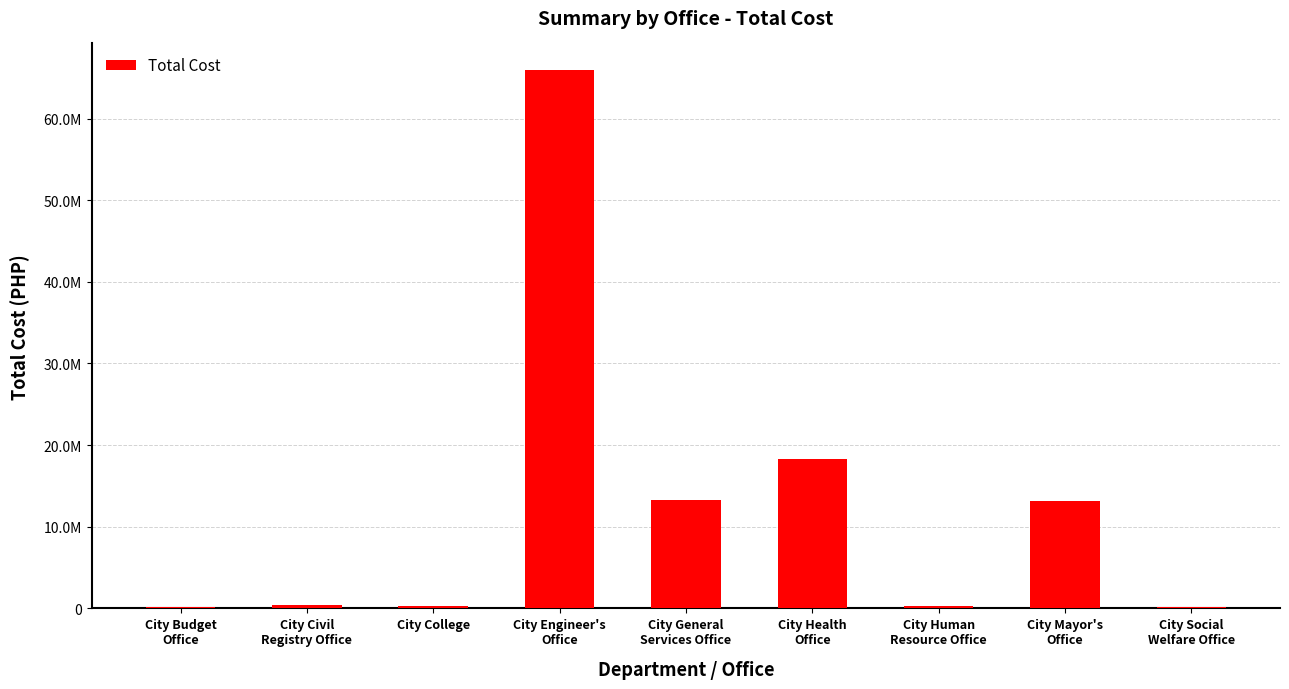

What is the difference between the maximum and second lowest values?

65713089.0